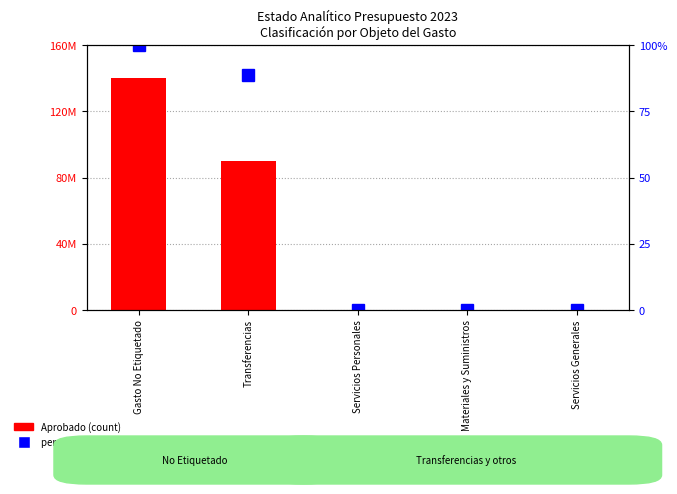

What is the approximate value of Aprobado (count) at Transferencias?

90000000.0